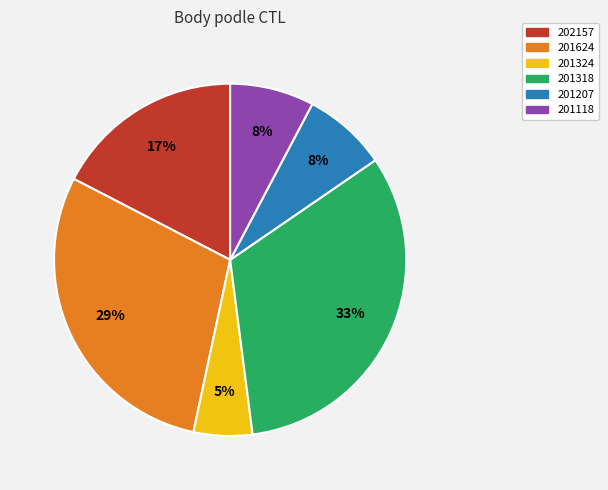

Combined, do 201318 and 201207 account for over 50%?

No